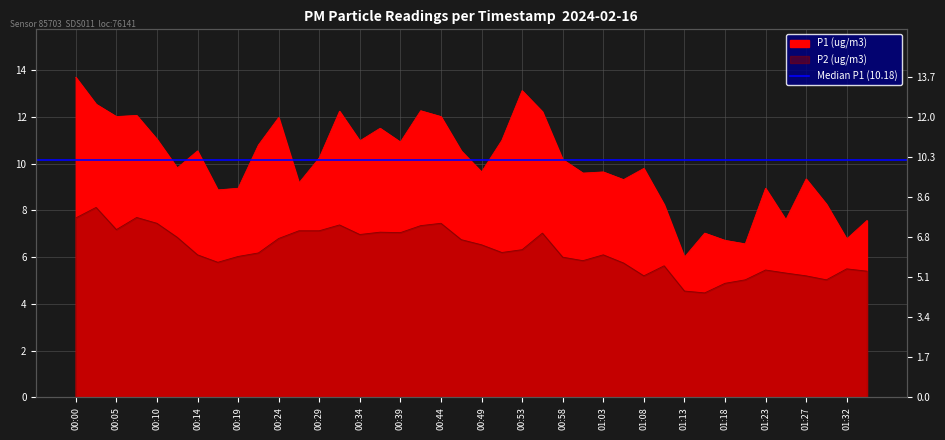

Where does the P1 series first go above 10?

00:00